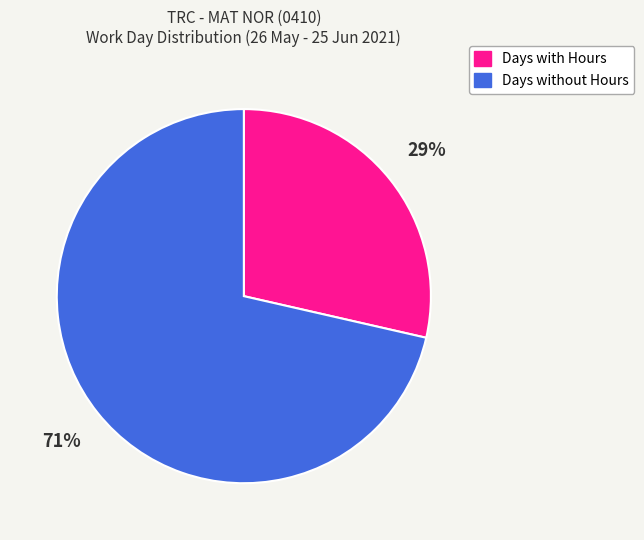

Which slice is the smallest?

Days with Hours